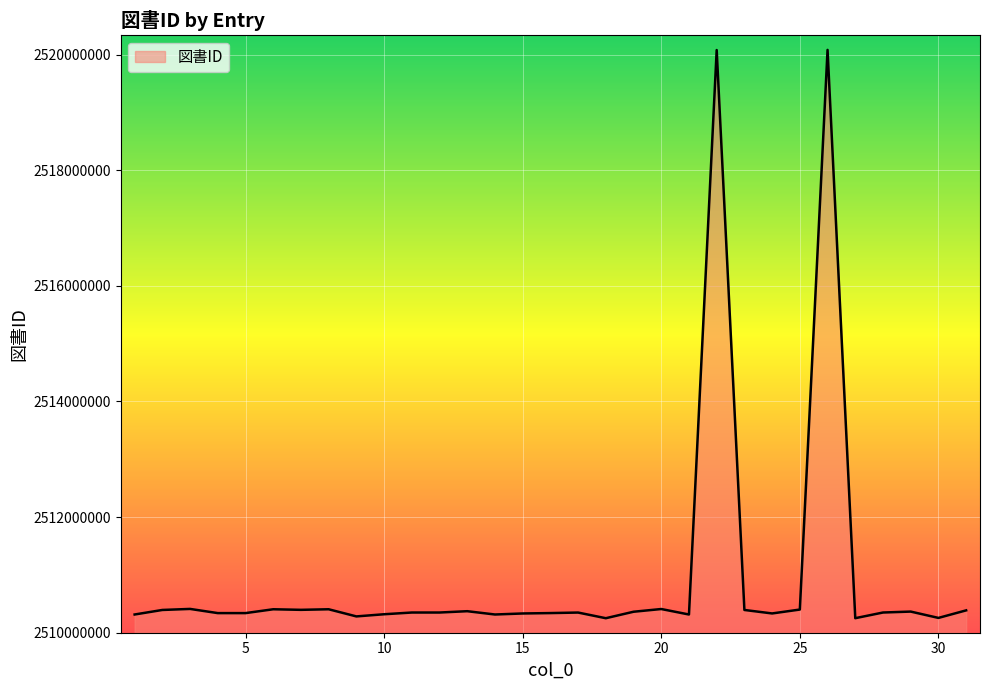

What is the difference between the maximum and minimum values?

9833670